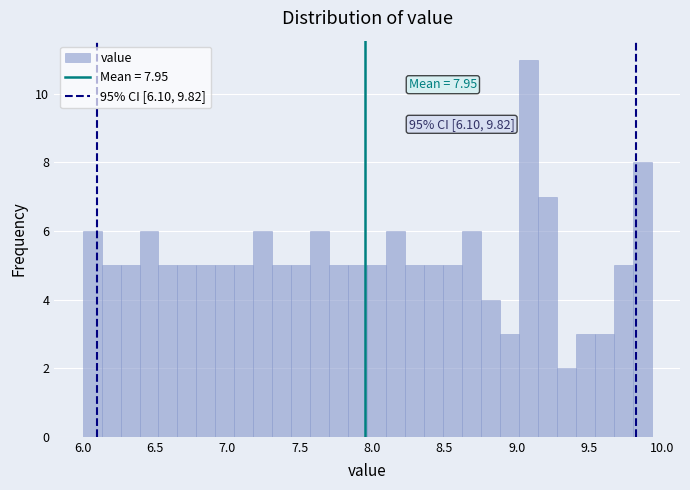

Read against the x-axis, roughly where is the centre of the tallest bar?

9.10